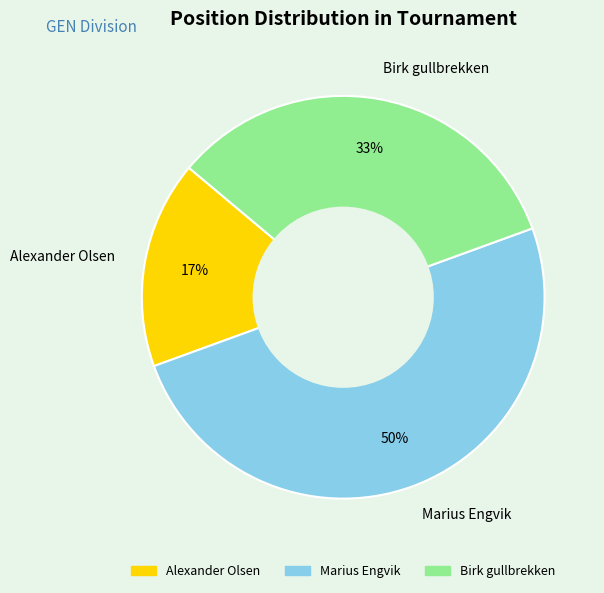

Which has a higher value, Birk gullbrekken or Alexander Olsen?

Birk gullbrekken